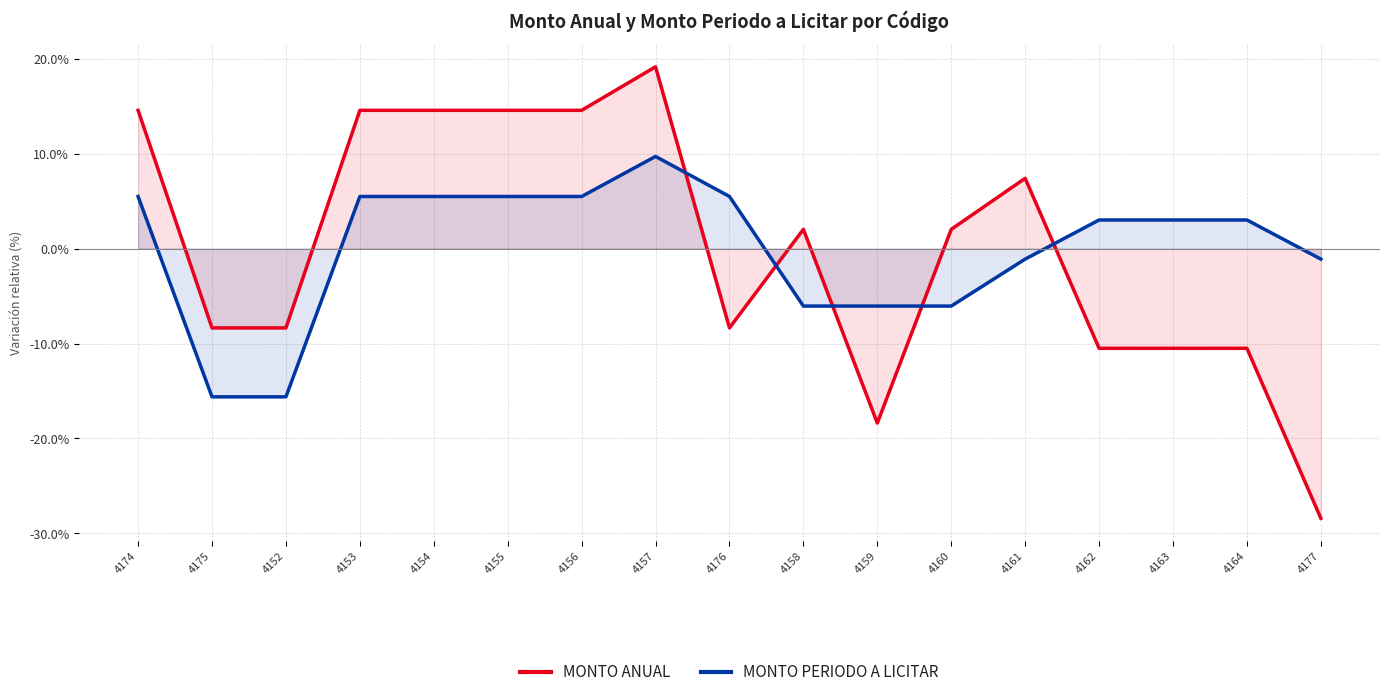

Where does the MONTO ANUAL series first go above 2?

4174